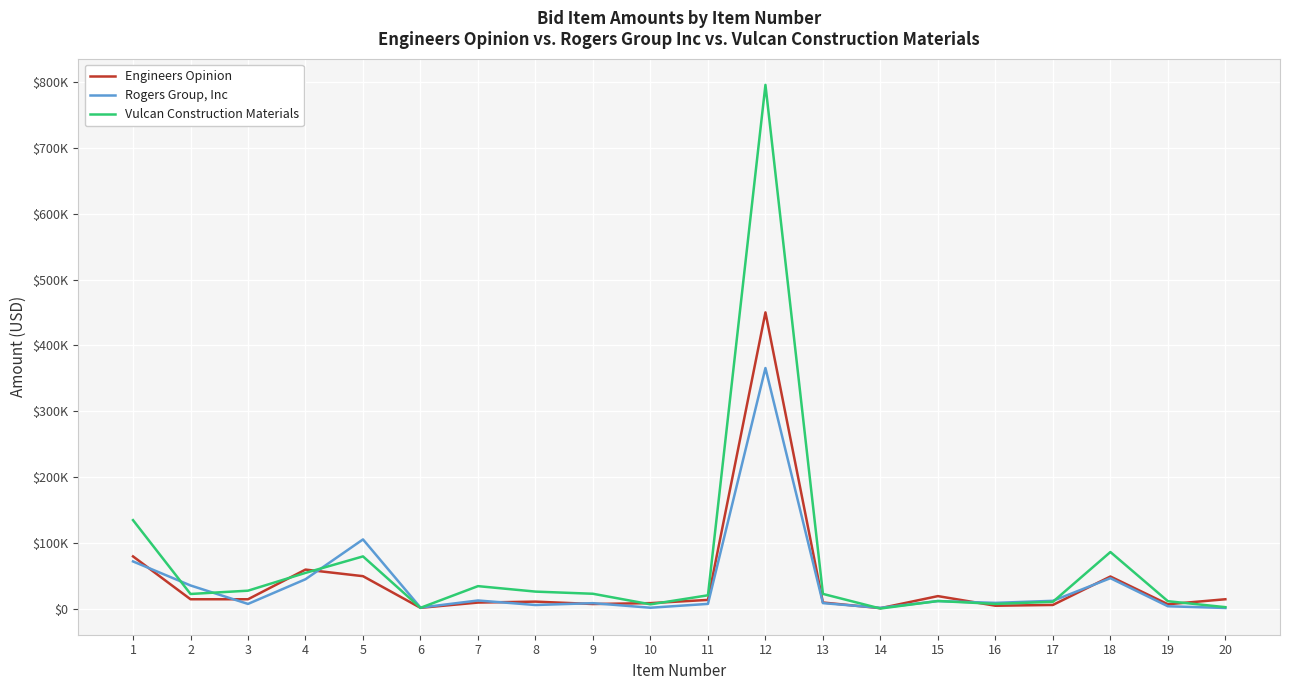

What is the highest value of the Engineers Opinion series?

450150.0